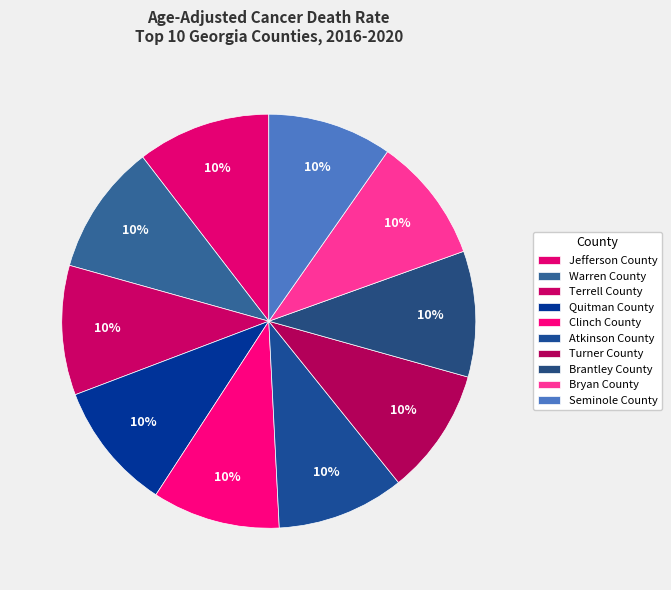

Count the number of slices in the pie.

10